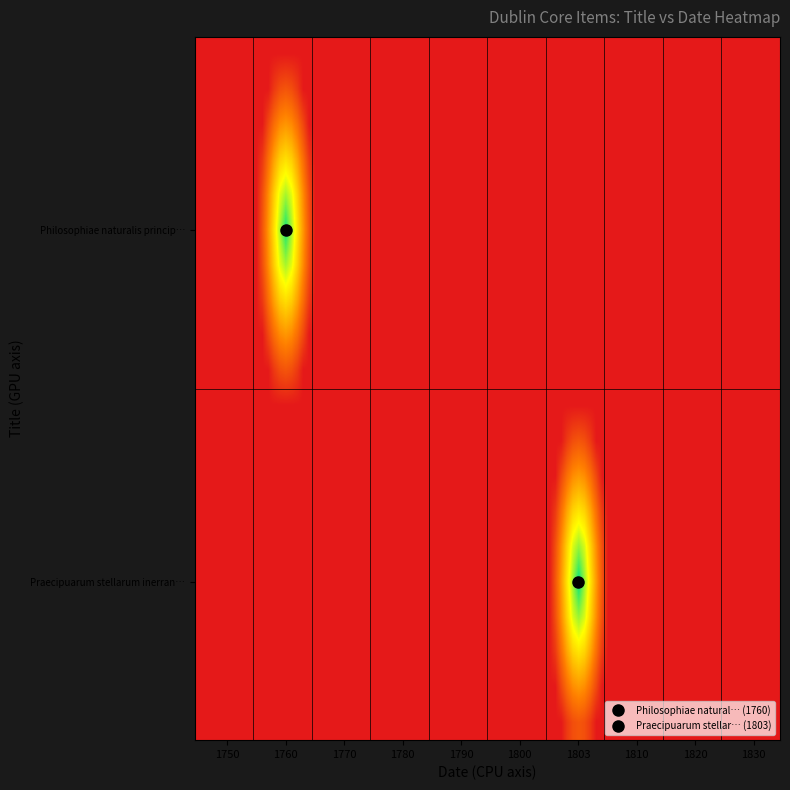

Count the number of data series in this chart.

2